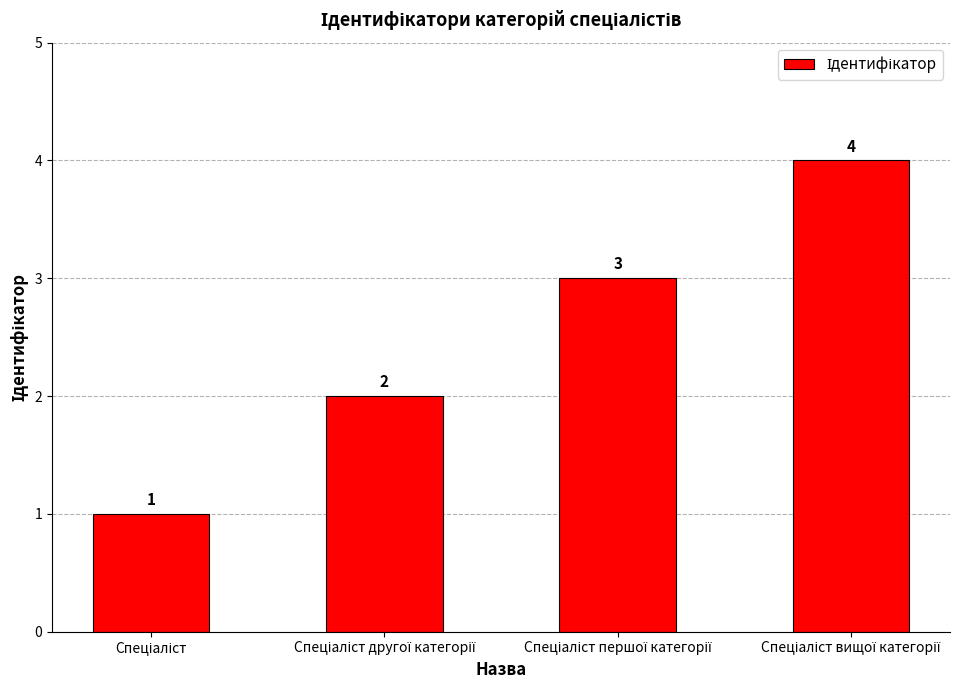

What is the greatest value displayed?

4